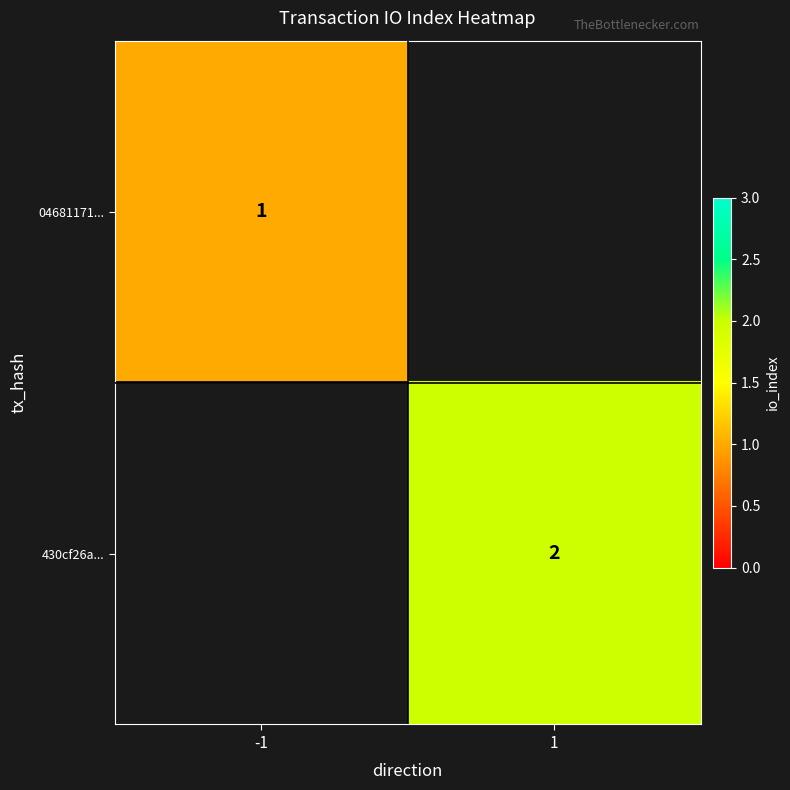

The 04681171... series shows 1 at -1. True or false?

True